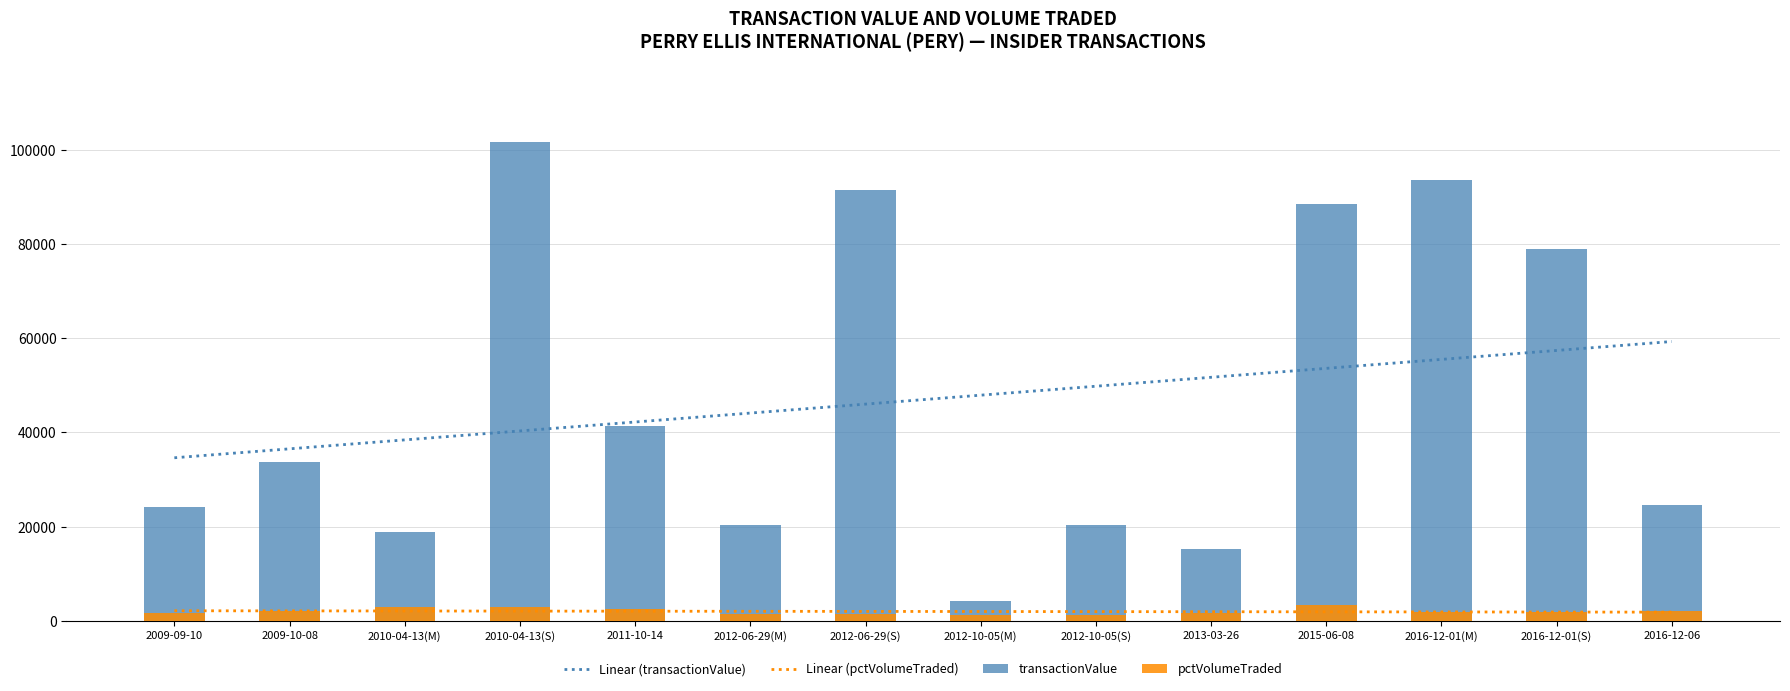

What is the total value across all series at 2009-10-08?

74646.6